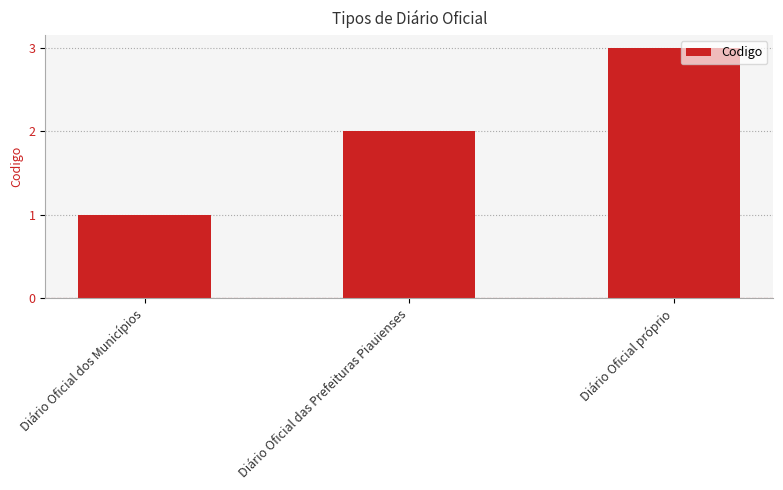

Is it true that the value at Diário Oficial das Prefeituras Piauienses is 2?

True